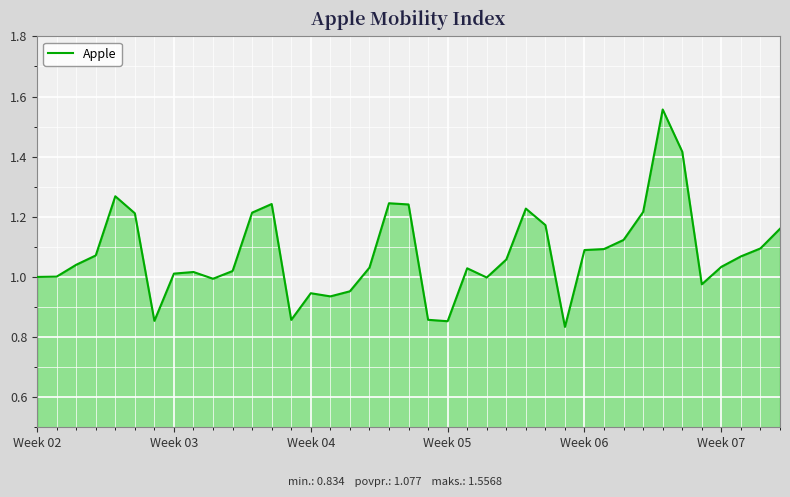

Does the chart have visible grid lines?

Yes